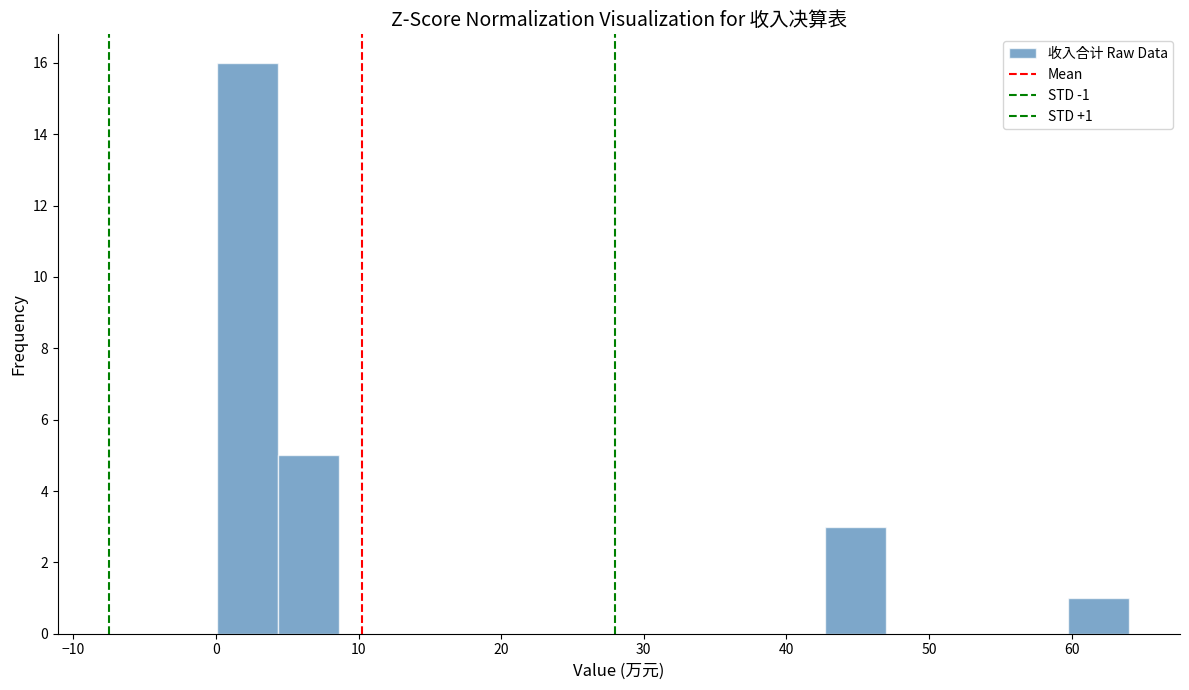

Over which range of the x-axis is the bar tallest?

0 to 4